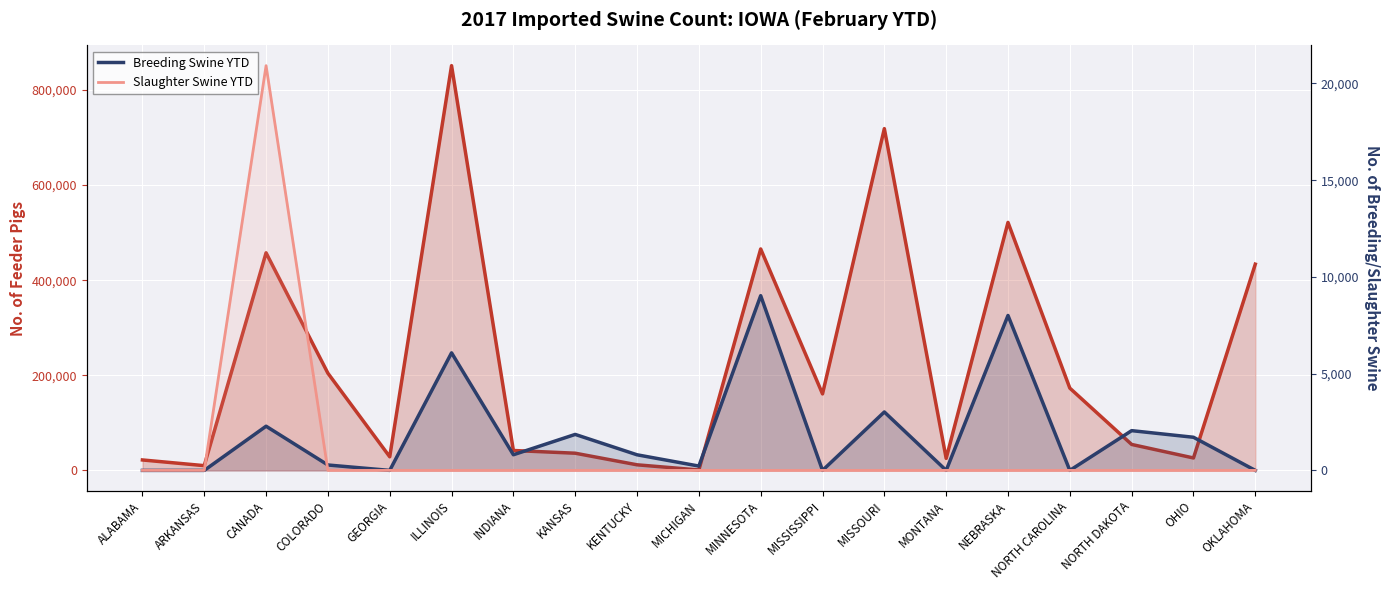

Is the value of Breeding Swine YTD at NORTH CAROLINA greater than the value of Slaughter Swine YTD at MINNESOTA?

No